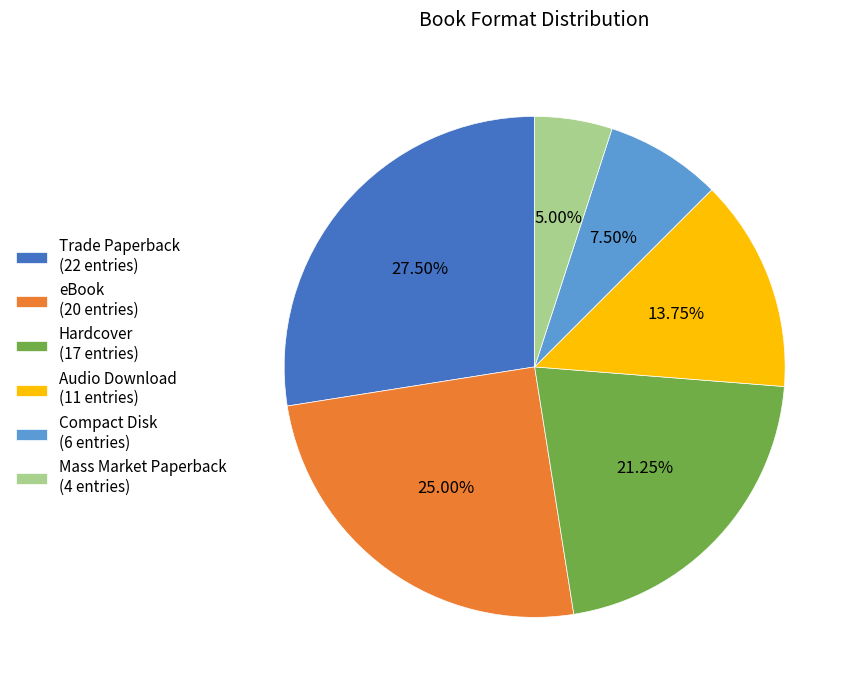

Combined, do eBook (20 entries) and Hardcover (17 entries) account for over 50%?

No